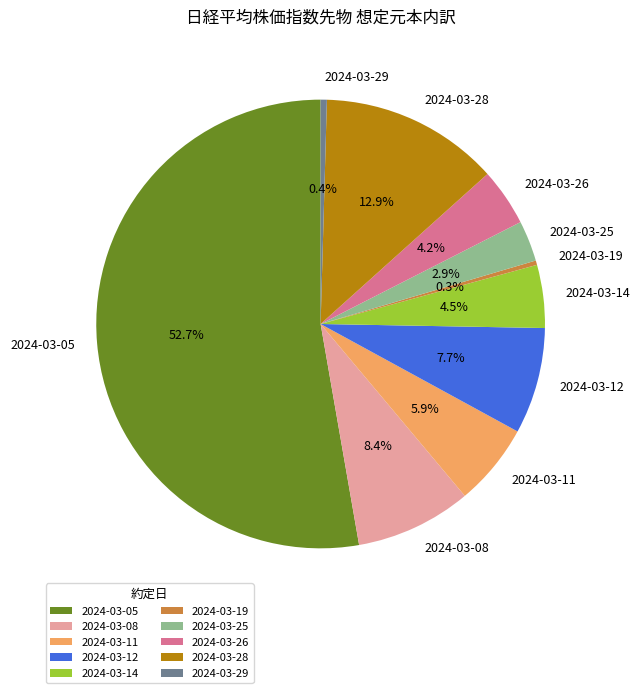

What is the majority slice?

2024-03-05